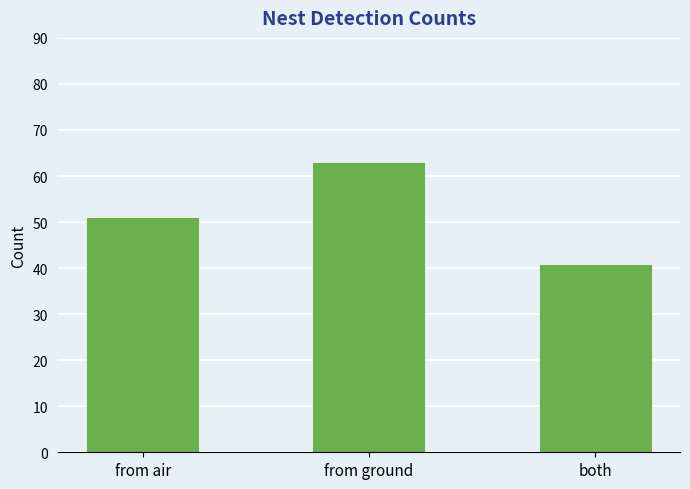

What is the ratio of the value at both to the value at from ground?

0.7